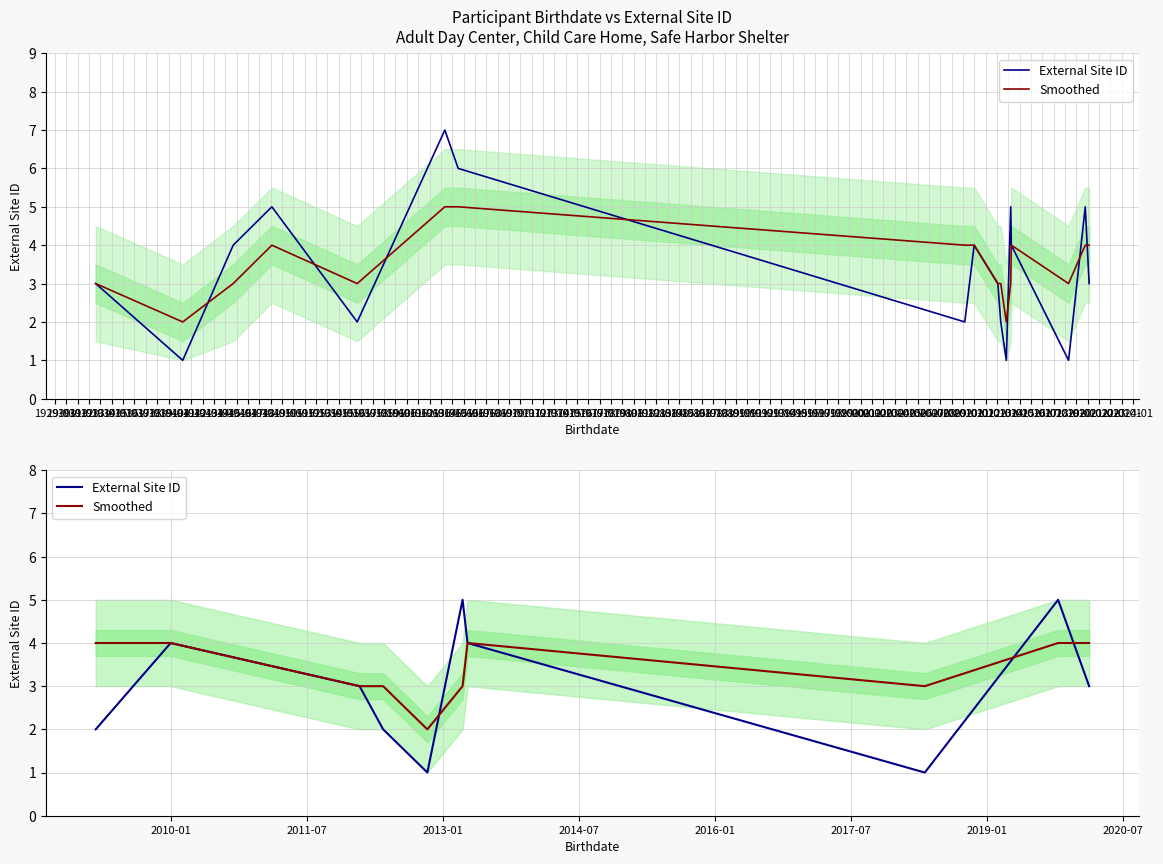

How many intersections are there between External Site ID and Smoothed?

3